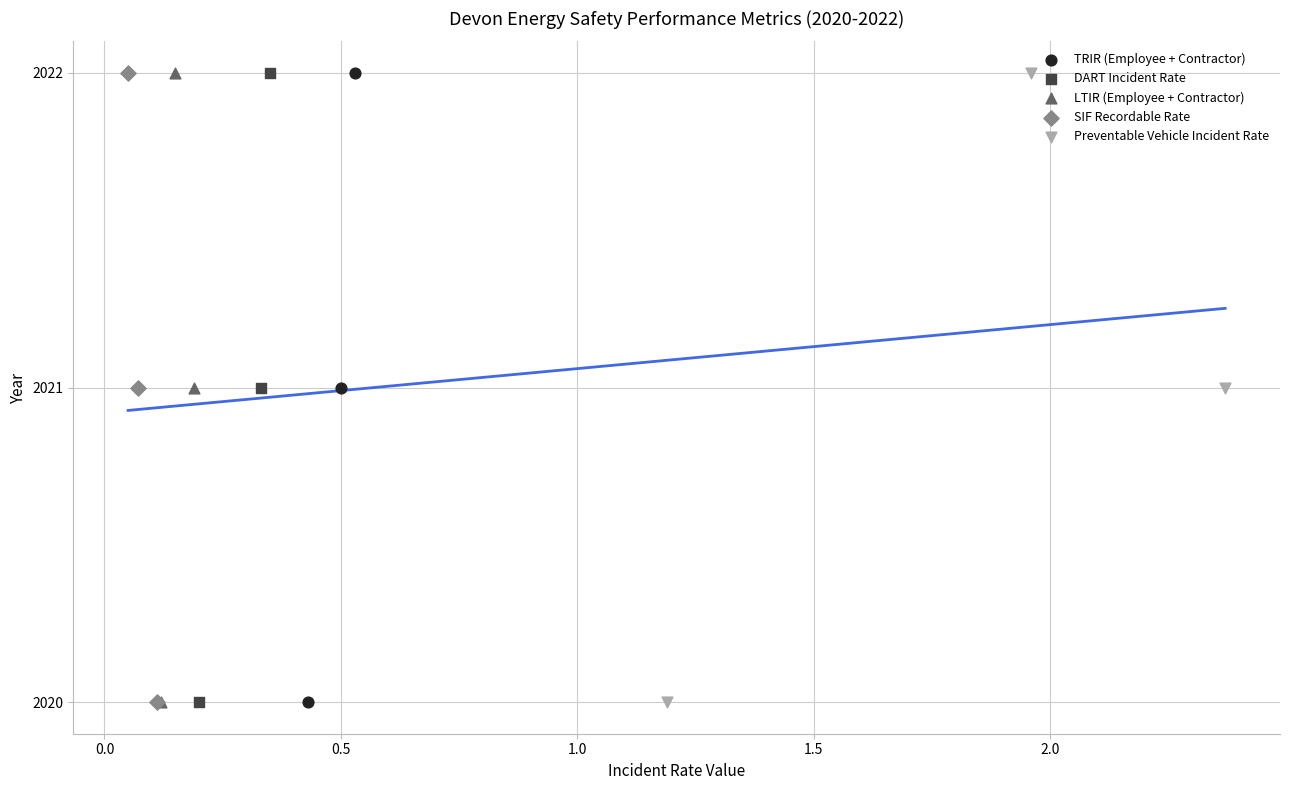

What are all the series names shown in the legend?

TRIR (Employee + Contractor), DART Incident Rate, LTIR (Employee + Contractor), SIF Recordable Rate, Preventable Vehicle Incident Rate